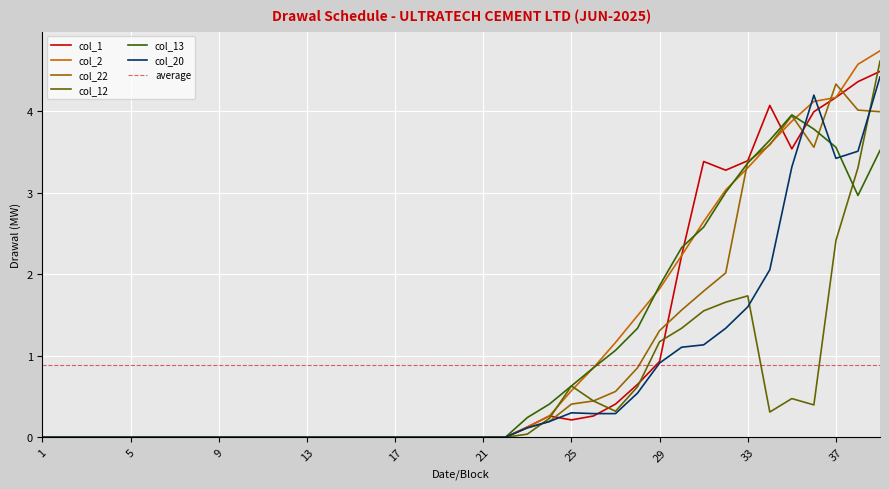

True or false: col_13 and col_22 intersect in this chart.

True